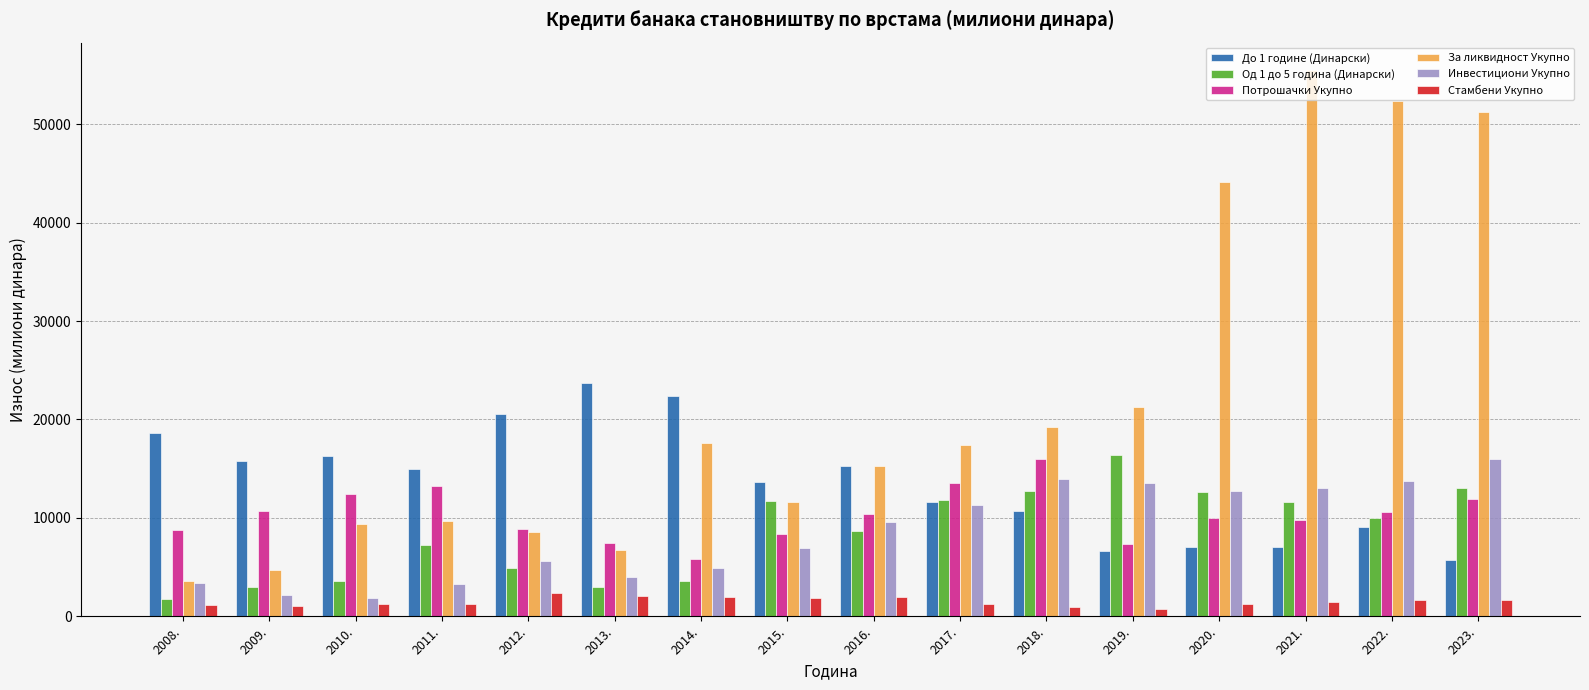

Which label corresponds to the largest value in the chart?

2021.